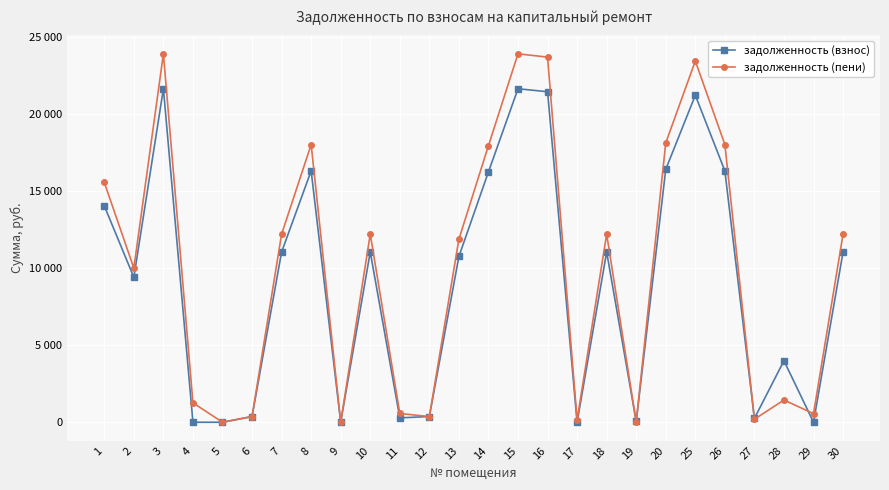

What are all the series names shown in the legend?

задолженность (взнос), задолженность (пени)